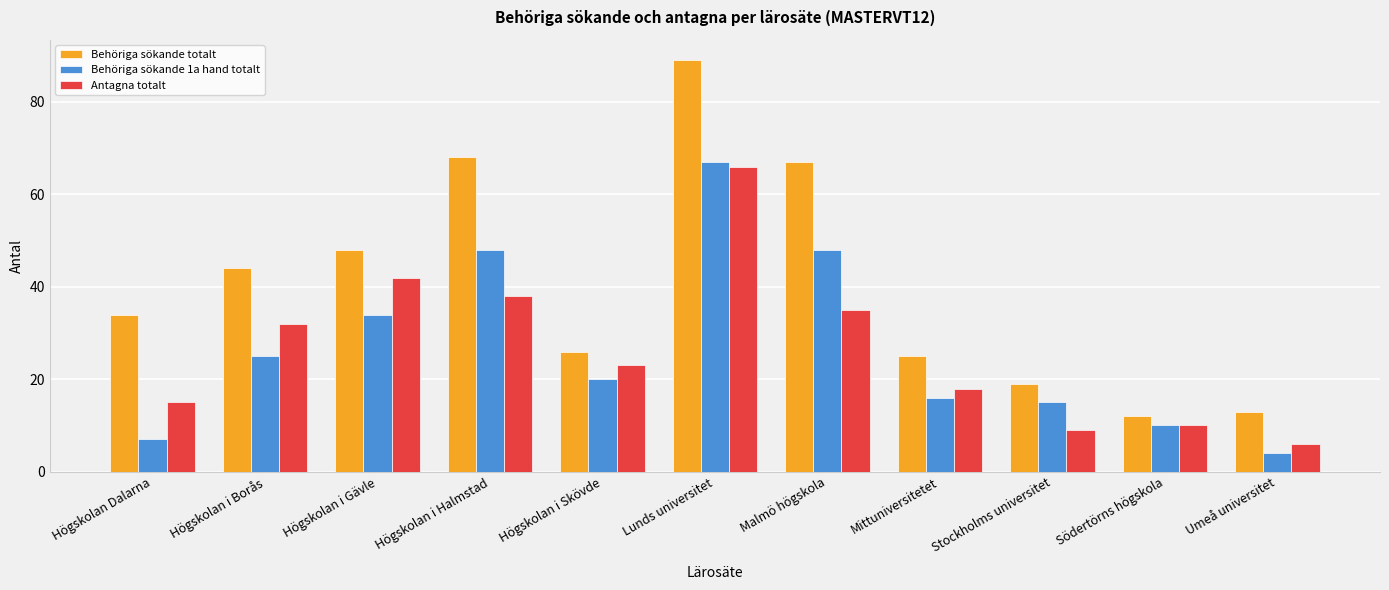

How many series are shown in this chart?

3